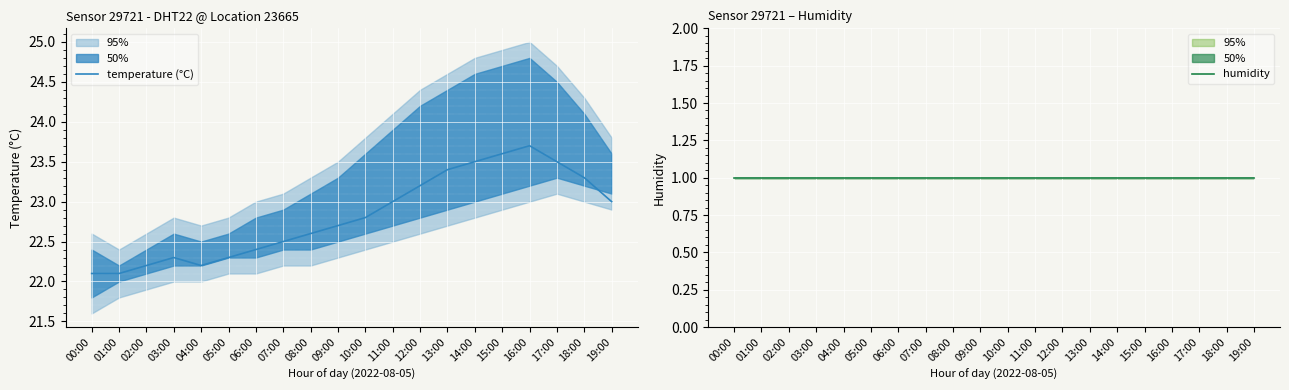

Reading left to right, what are all the values shown in this chart?

temperature (°C): 00:00=22.1	01:00=22.1	02:00=22.2	03:00=22.3	04:00=22.2	05:00=22.3	06:00=22.4	07:00=22.5	08:00=22.6	09:00=22.7	10:00=22.8	11:00=23.0	12:00=23.2	13:00=23.4	14:00=23.5	15:00=23.6	16:00=23.7	17:00=23.5	18:00=23.3	19:00=23.0
humidity: 00:00=1.0	01:00=1.0	02:00=1.0	03:00=1.0	04:00=1.0	05:00=1.0	06:00=1.0	07:00=1.0	08:00=1.0	09:00=1.0	10:00=1.0	11:00=1.0	12:00=1.0	13:00=1.0	14:00=1.0	15:00=1.0	16:00=1.0	17:00=1.0	18:00=1.0	19:00=1.0